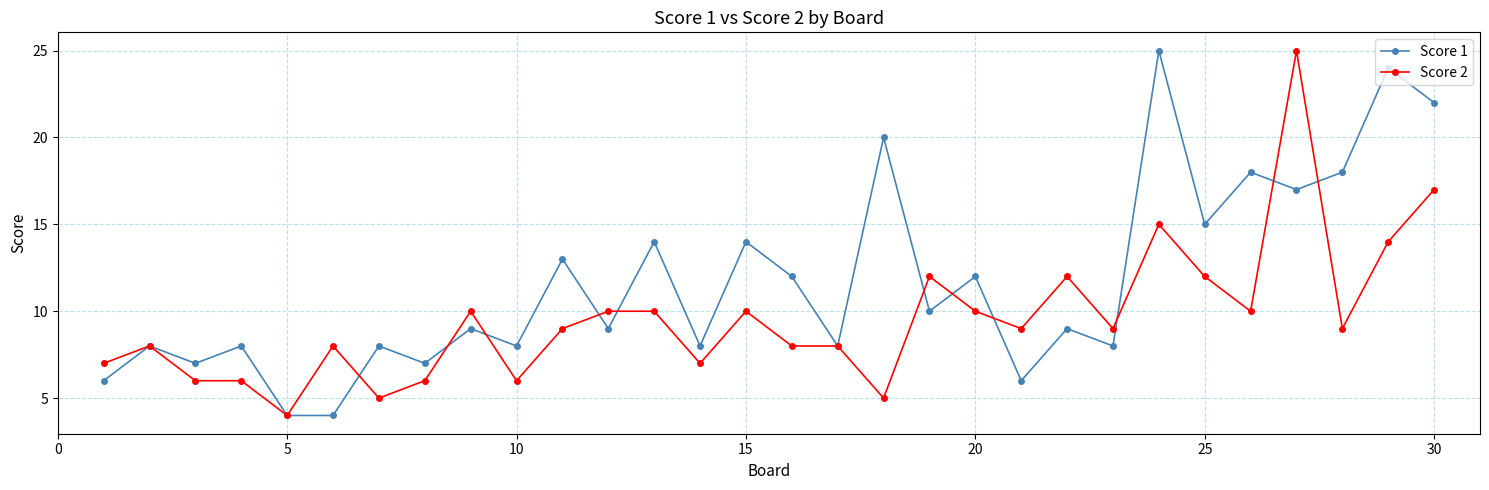

What is the greatest value displayed?

25